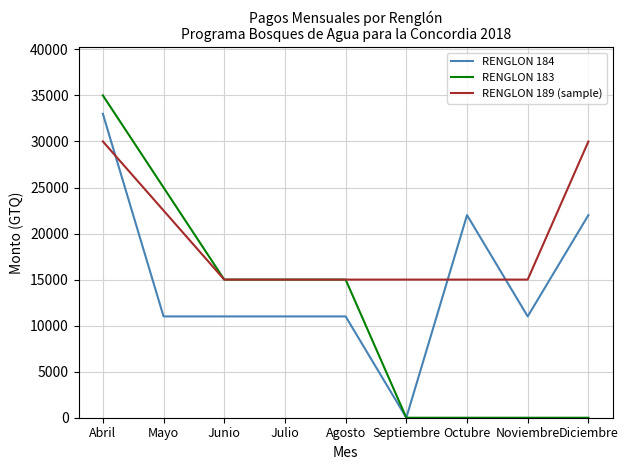

How many RENGLON 183 values are between 0 and 15000?

7